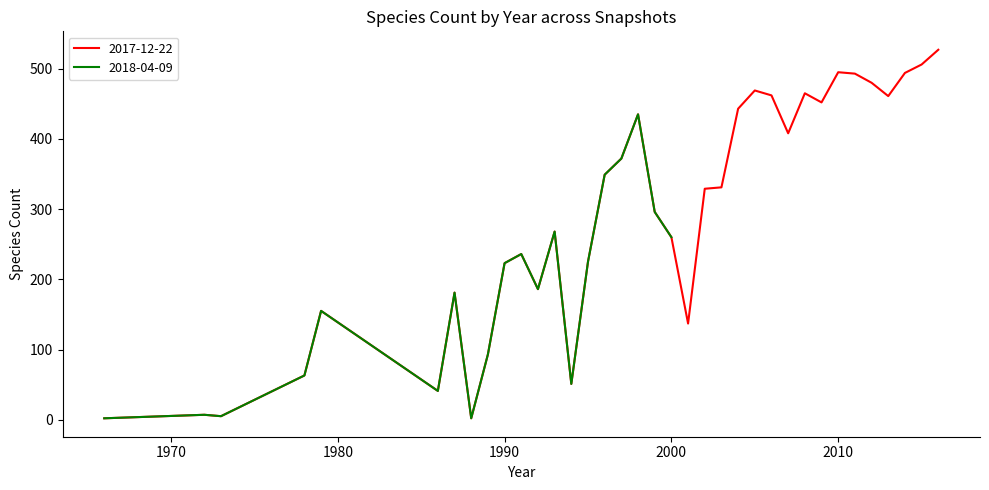

Does the chart display data point markers on the line(s)?

No